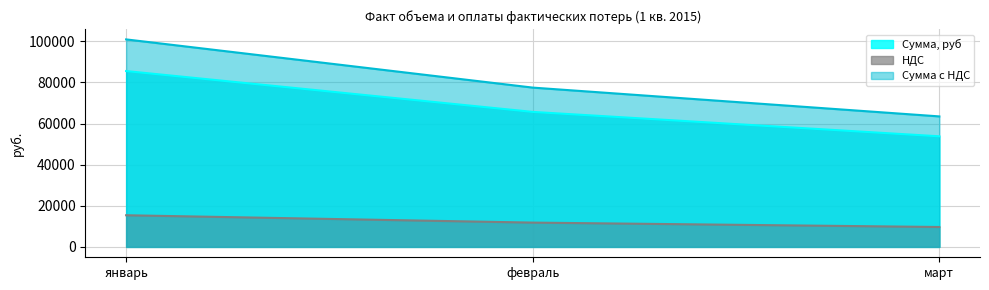

How many lines are shown in the chart?

3